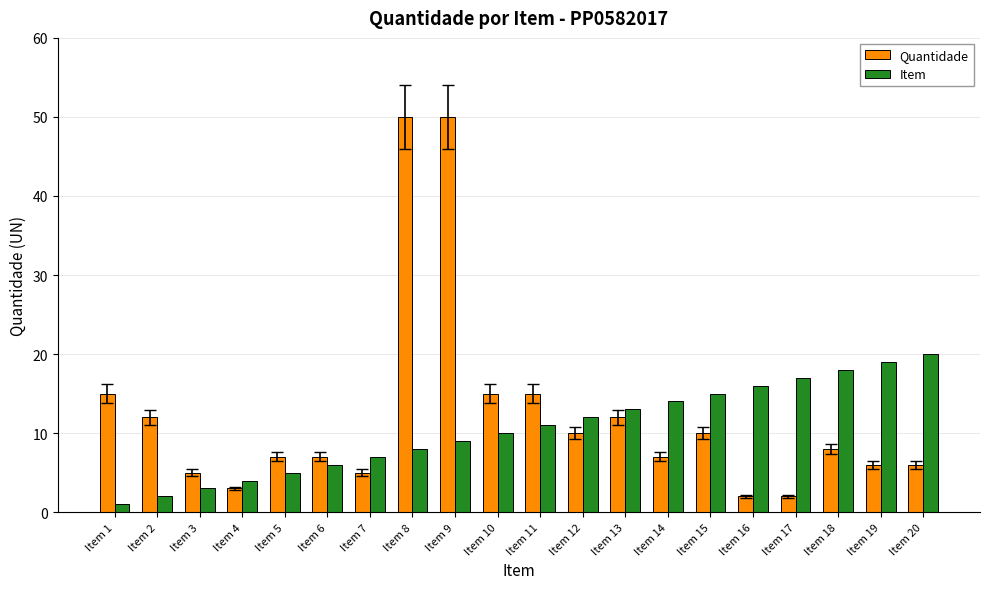

What is the total value across all series at Item 16?

18